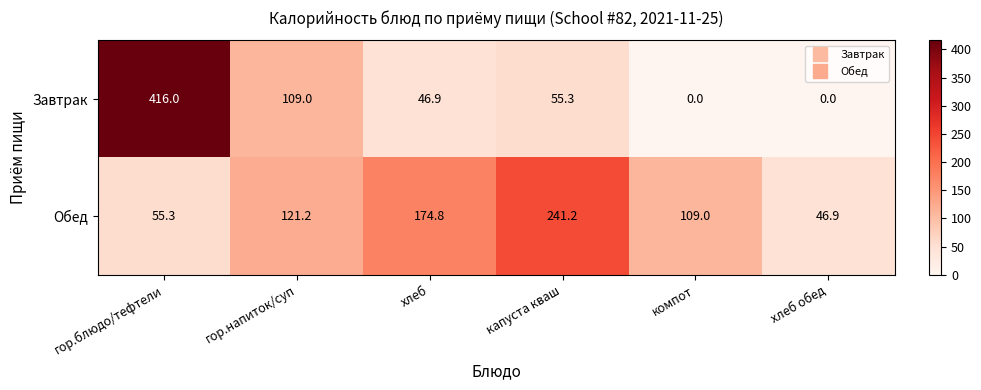

What is the difference between the Завтрак values at хлеб and гор.напиток/суп?

62.1